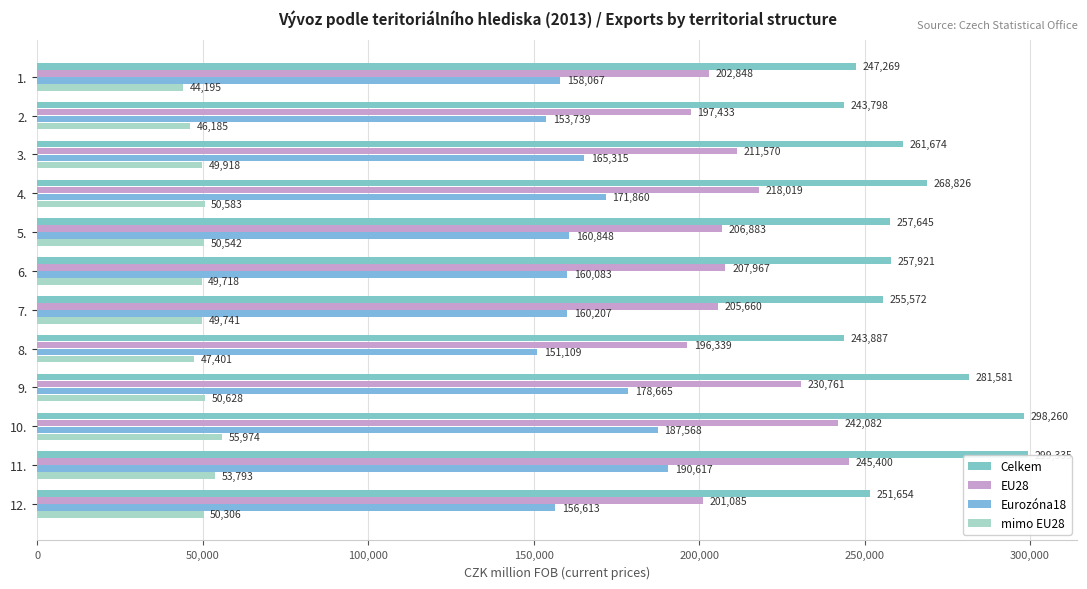

List the series in order of their overall mean, lowest first.

mimo EU28, Eurozóna18, EU28, Celkem